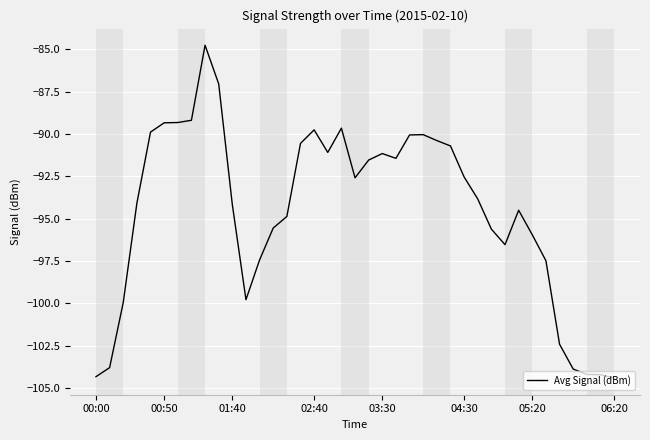

What is the difference between the maximum and minimum values?

19.7